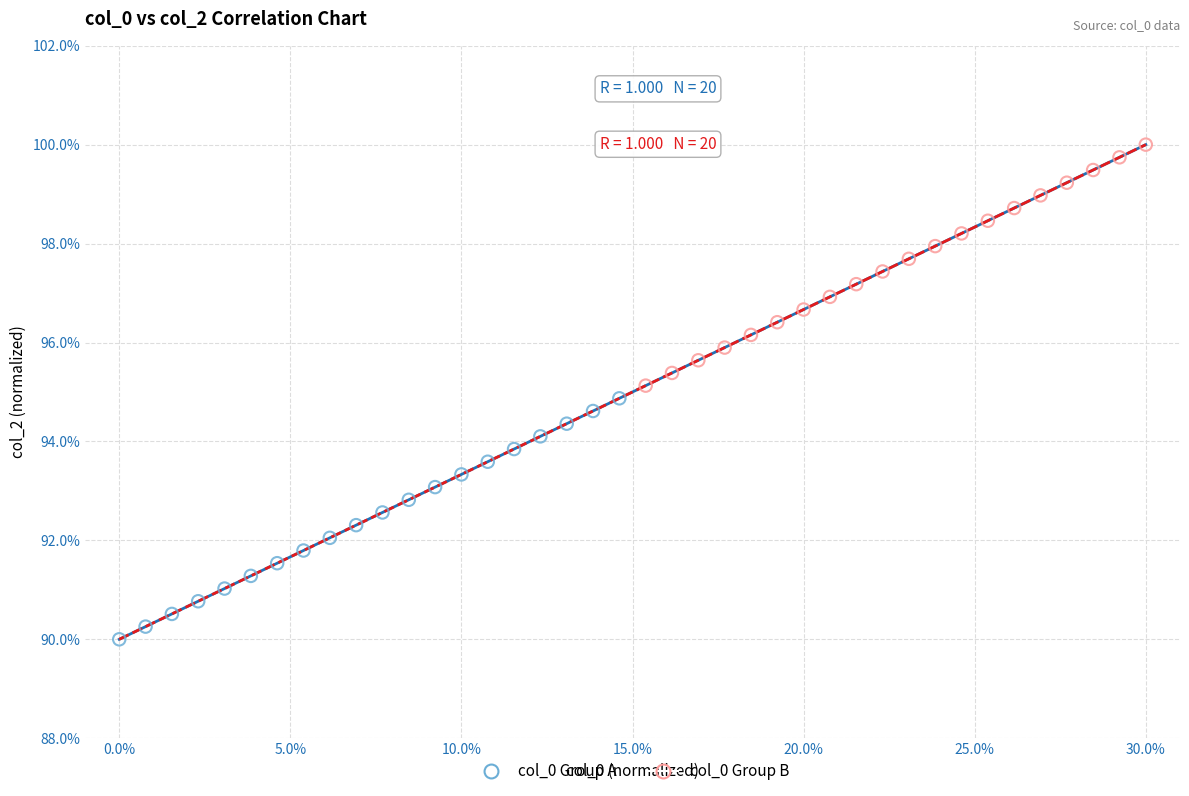

Which series reaches the minimum Y coordinate?

col_0 Group A